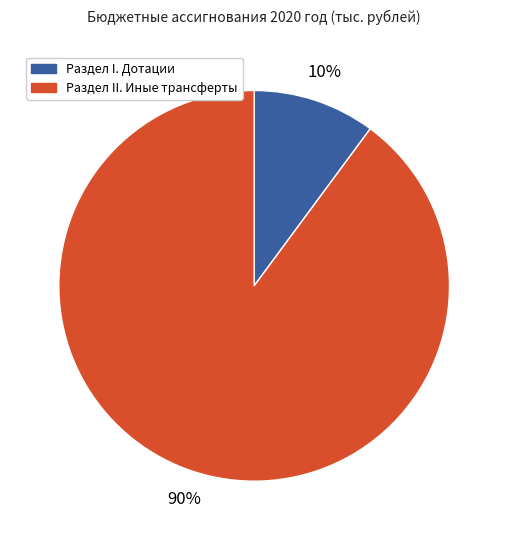

To the nearest percent, what is the difference between the largest and smallest slice percentages?

80%